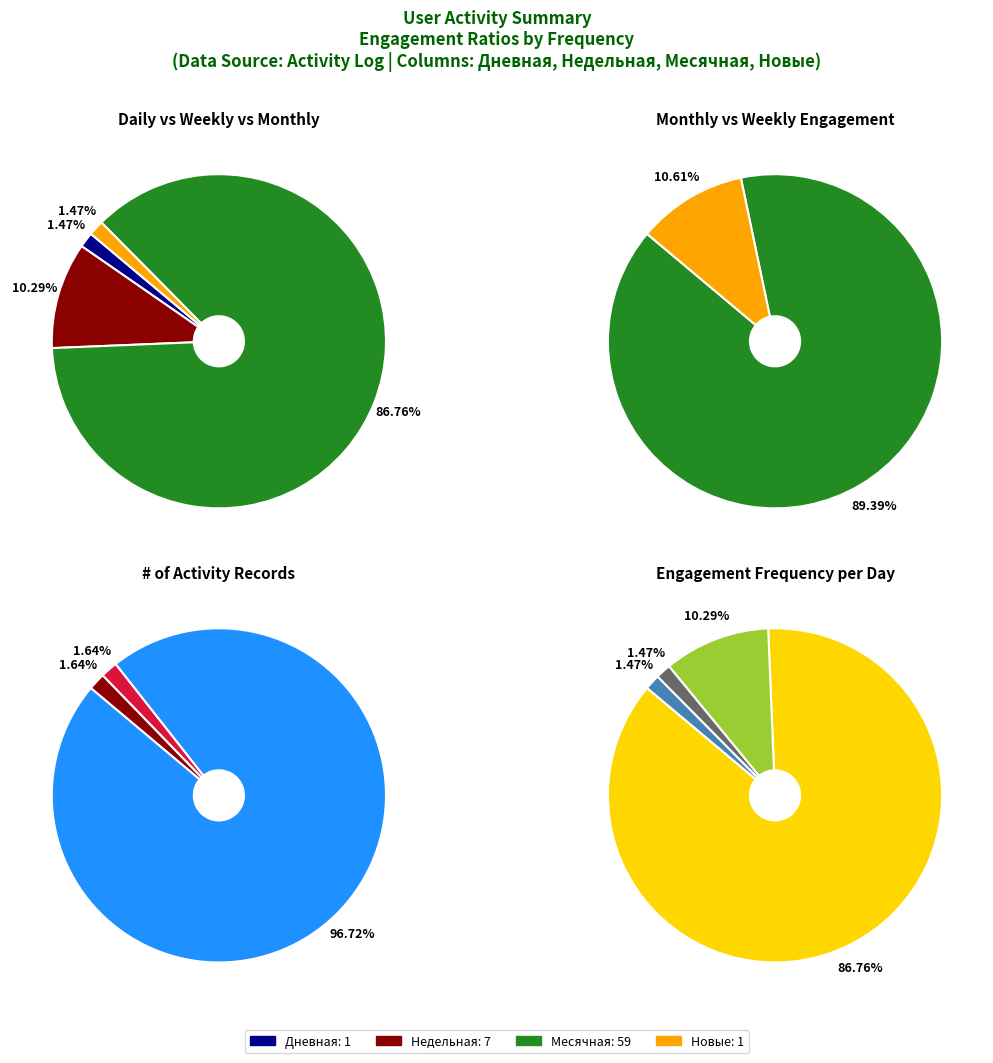

True or false: 0 accounts for 61% of the total.

False